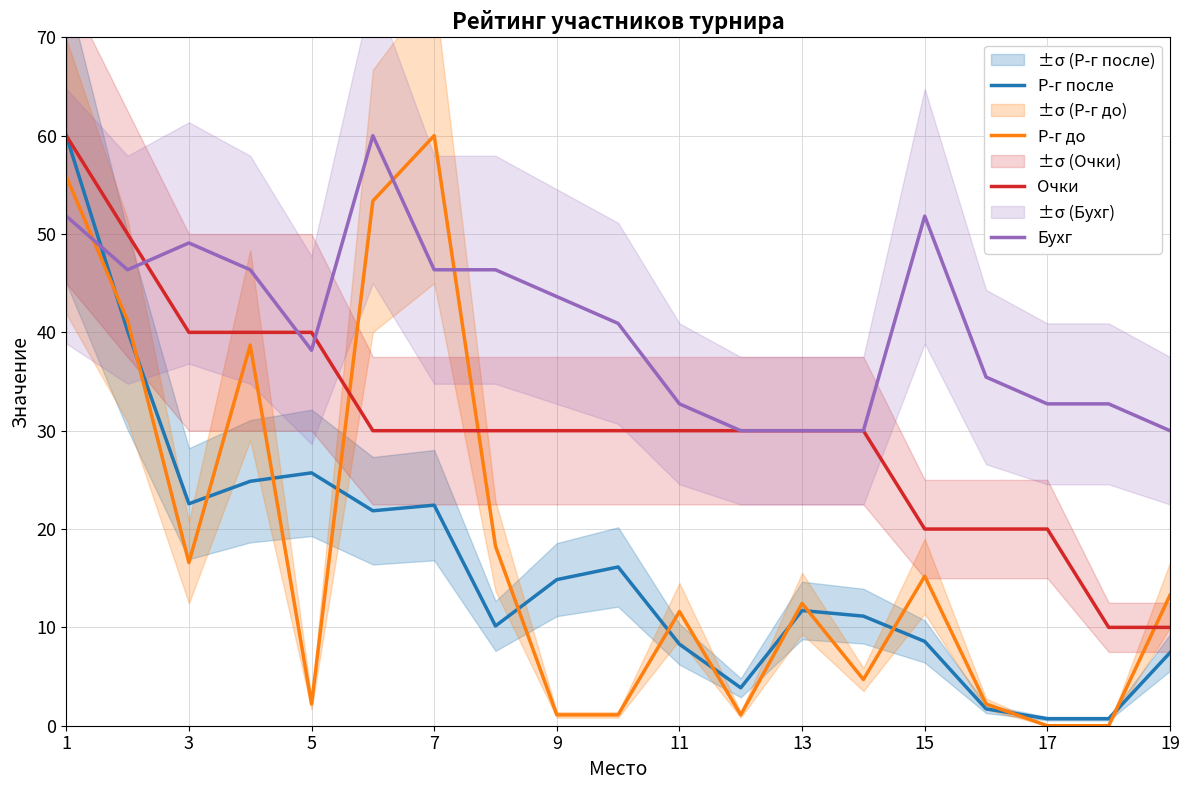

Which series has the largest range (max minus min)?

Р-г до